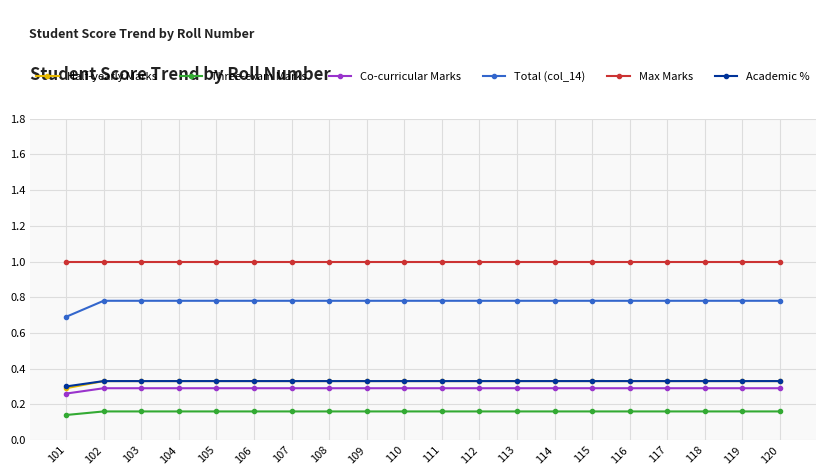

What is the greatest value displayed?

1.0